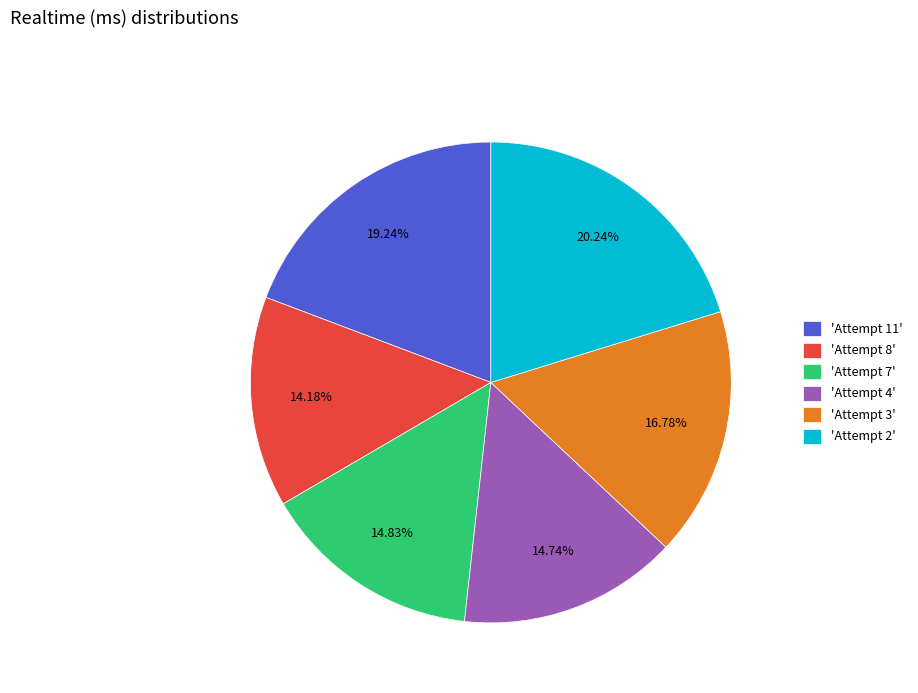

Is there any slice that represents more than half of the pie?

No